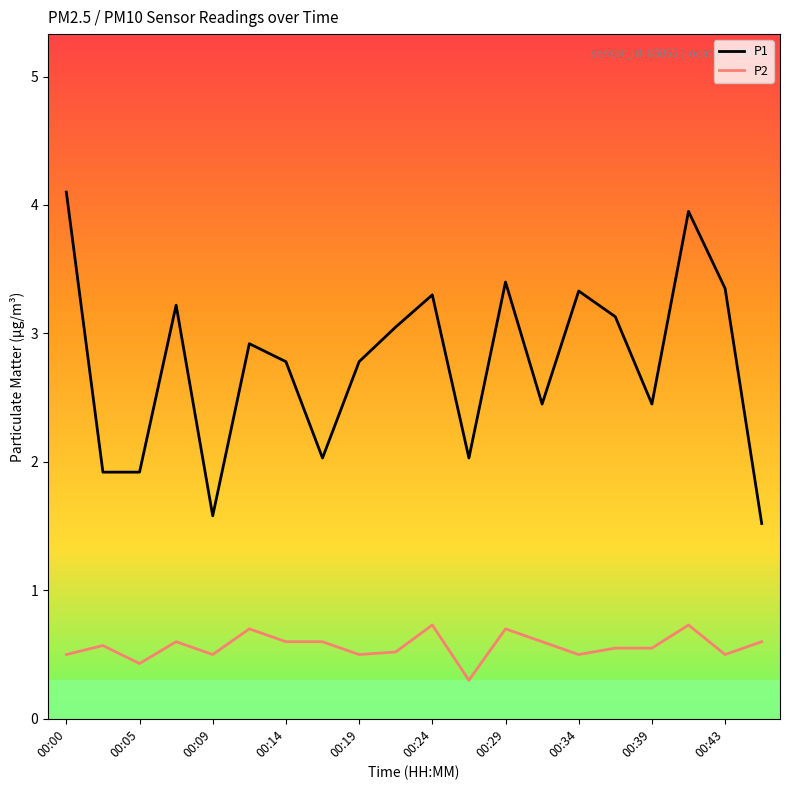

List the series in order of their peak value, highest first.

P1, P2